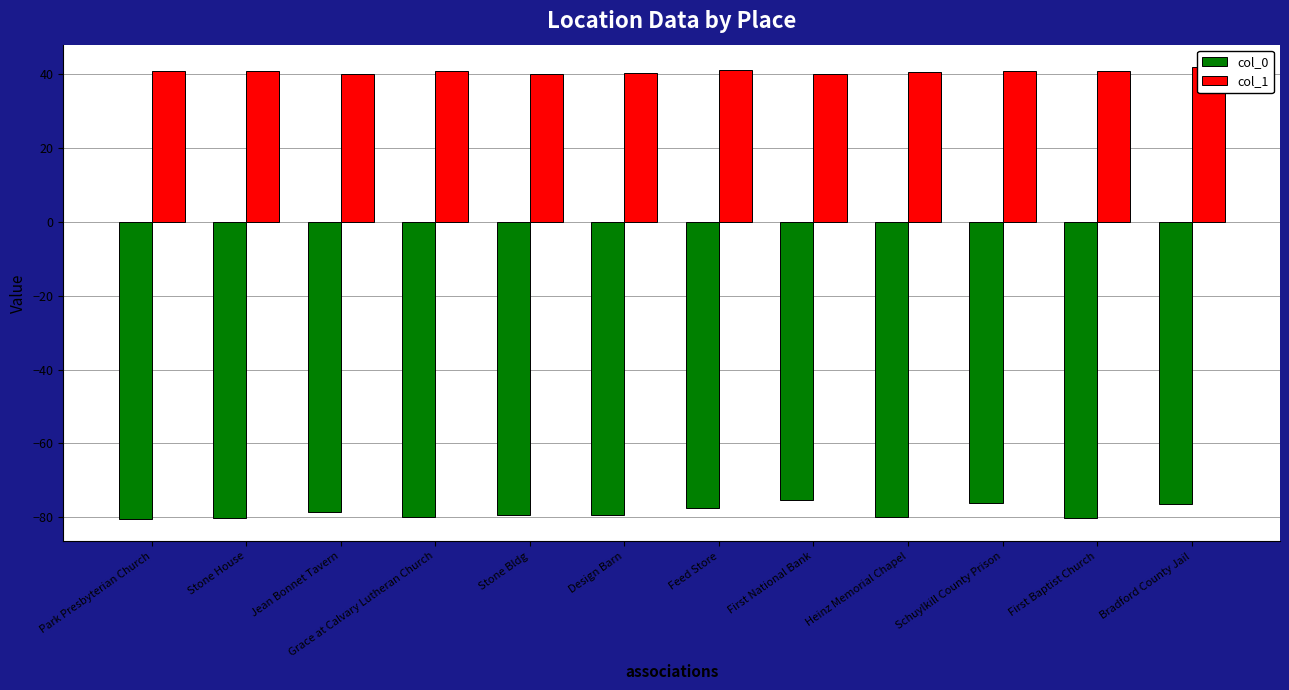

At how many categories does at least one series exceed -26?

12